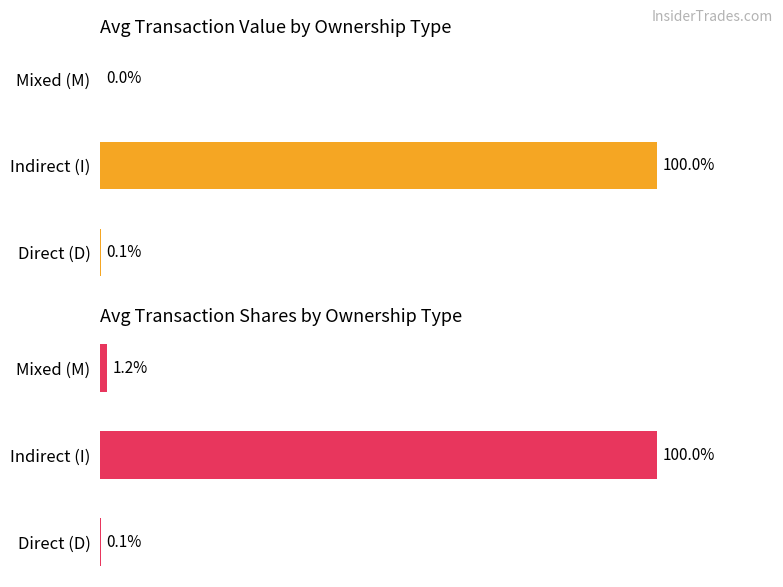

How many distinct data groups are displayed?

2